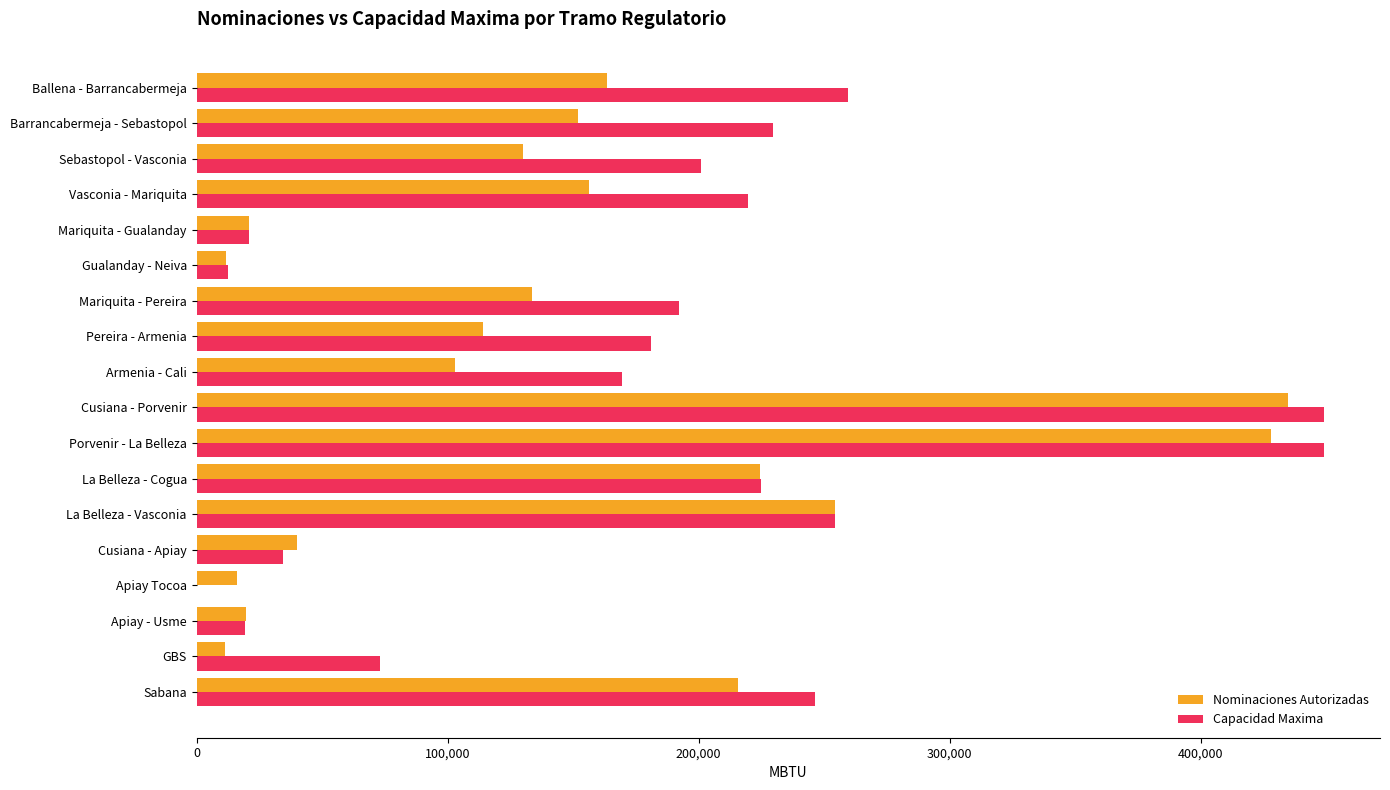

Where is Capacidad Maxima nearest to the value 224474?

La Belleza - Cogua